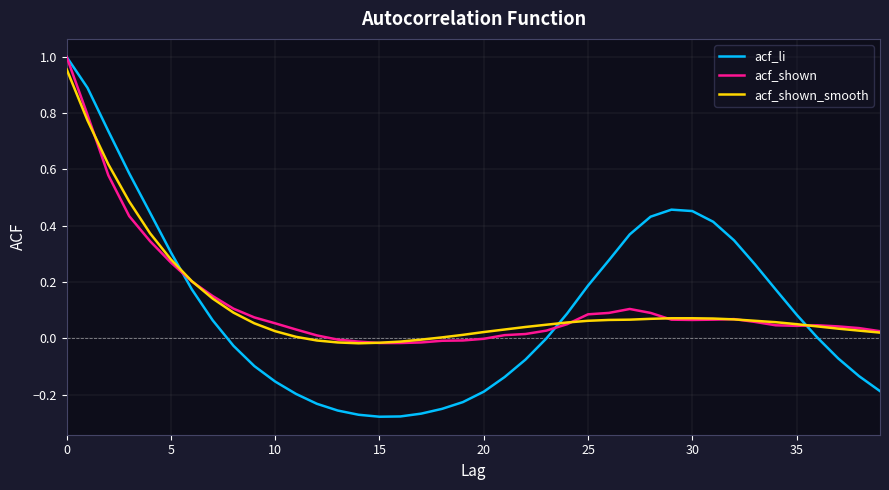

Which series has the largest range (max minus min)?

acf_li